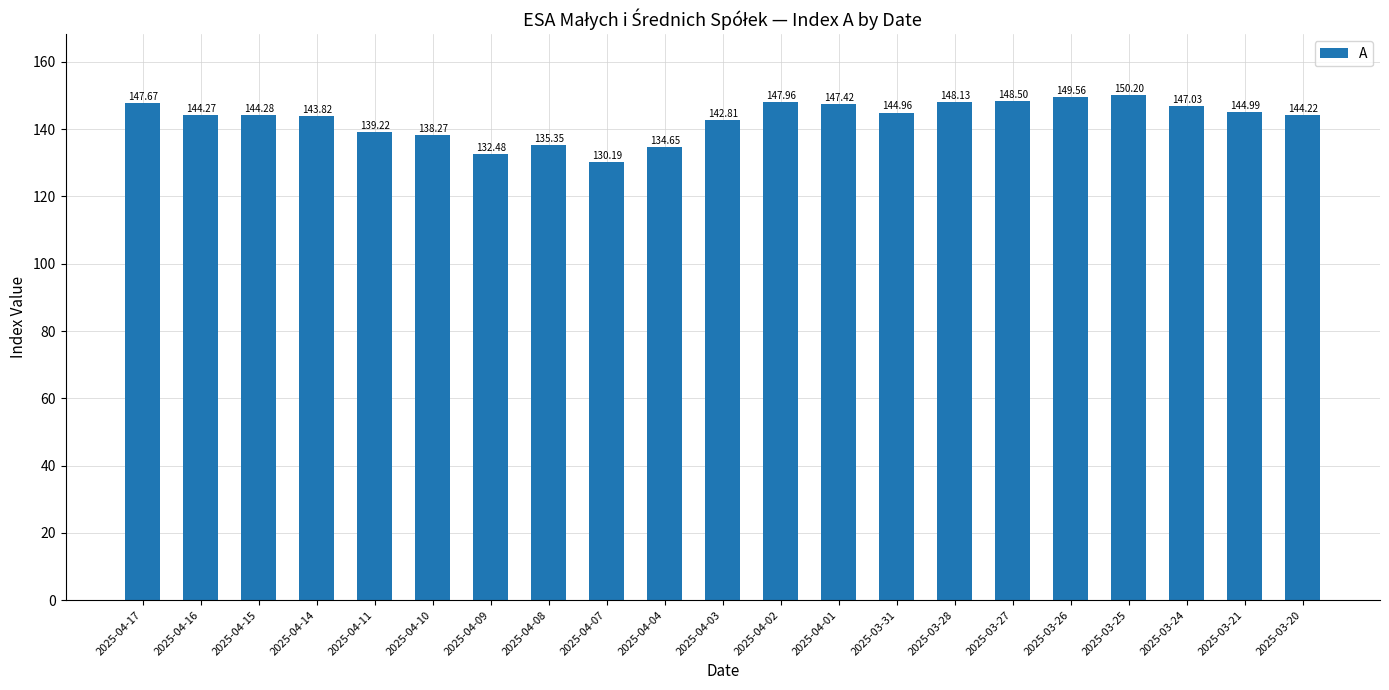

Does the chart contain any negative values?

No